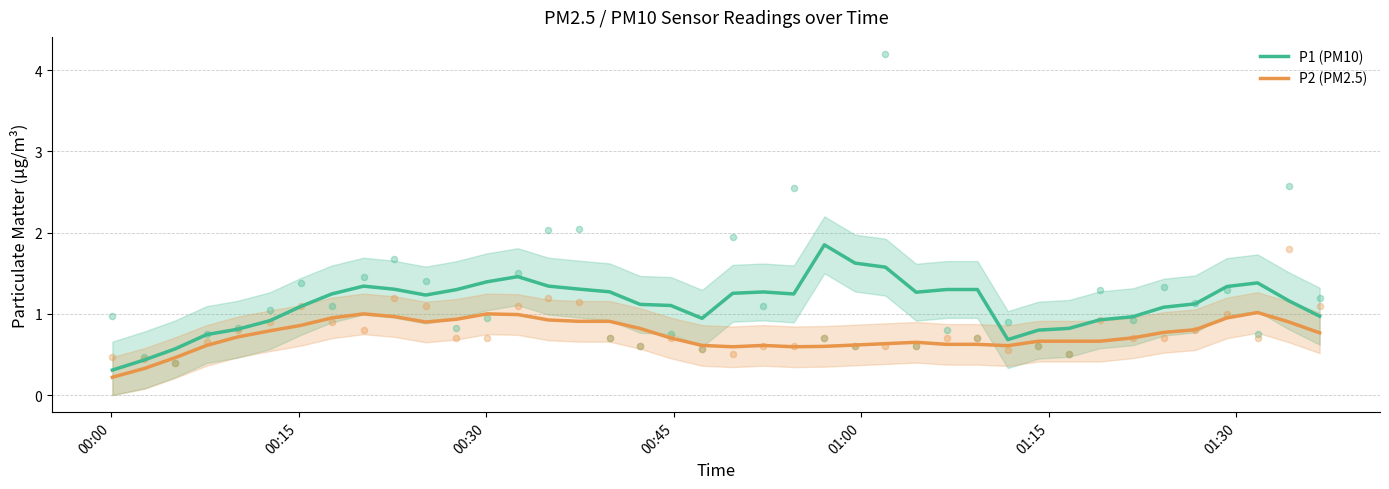

What is the highest value of the P2 (PM2.5) series?

1.0